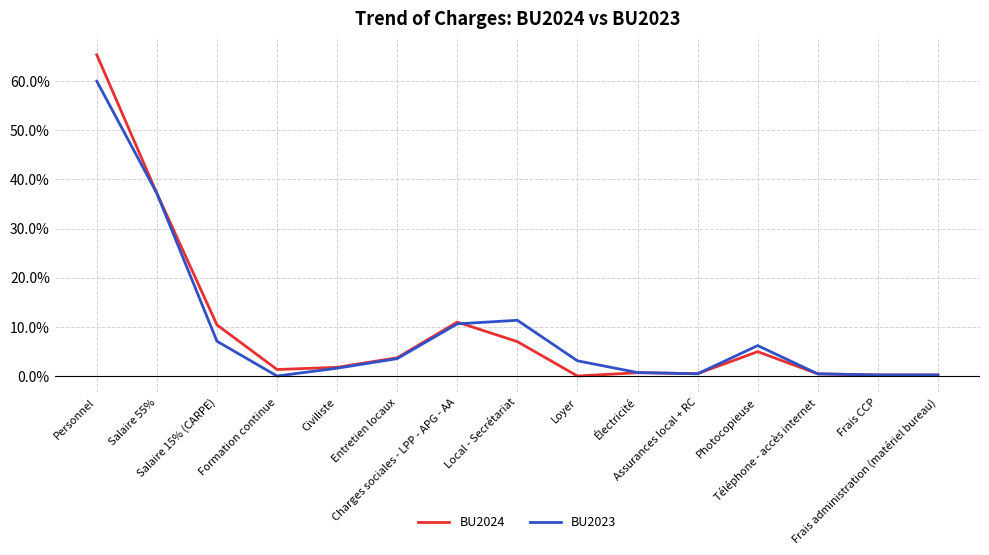

Which series has the largest range (max minus min)?

BU2024